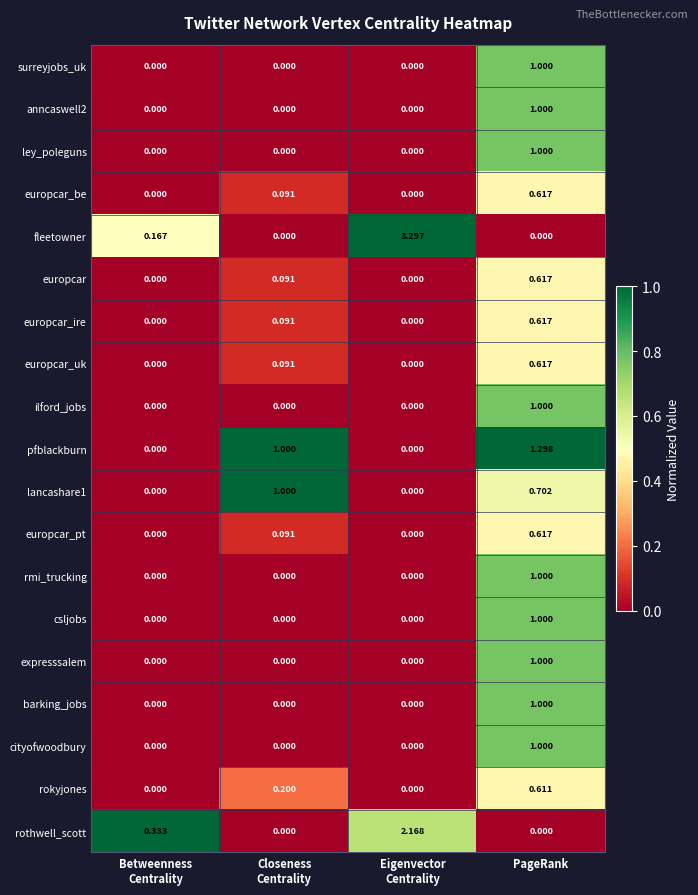

At which category is the sum across all series the highest?

PageRank